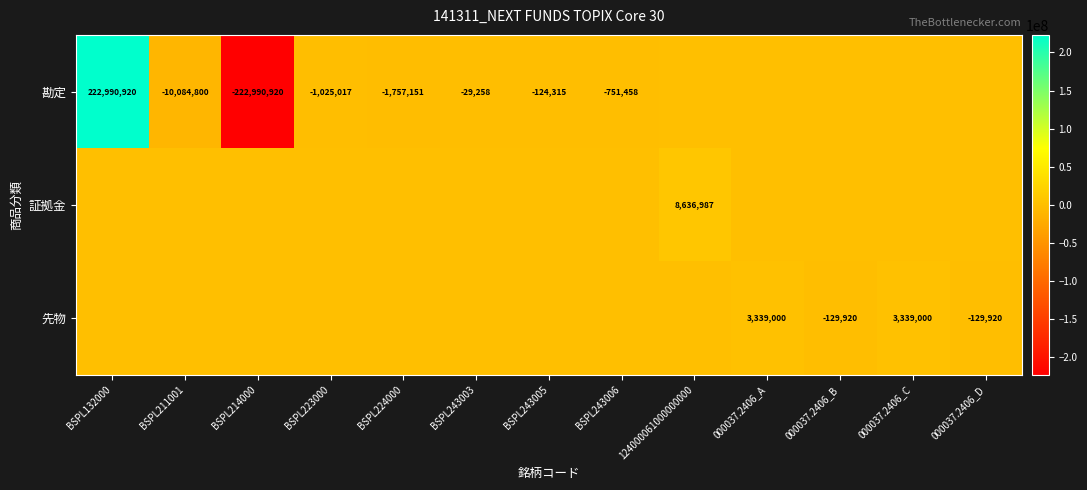

At which category does the chart reach its minimum across all series?

BSPL214000